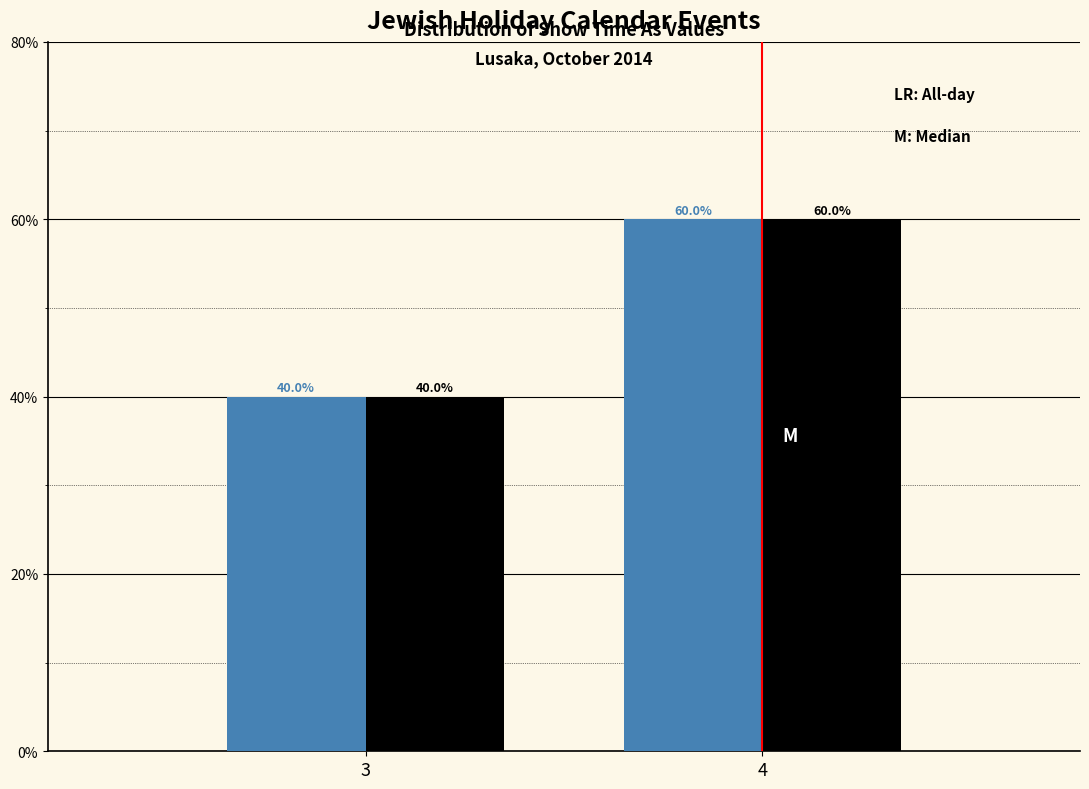

What is the total value across all series at 3?

80